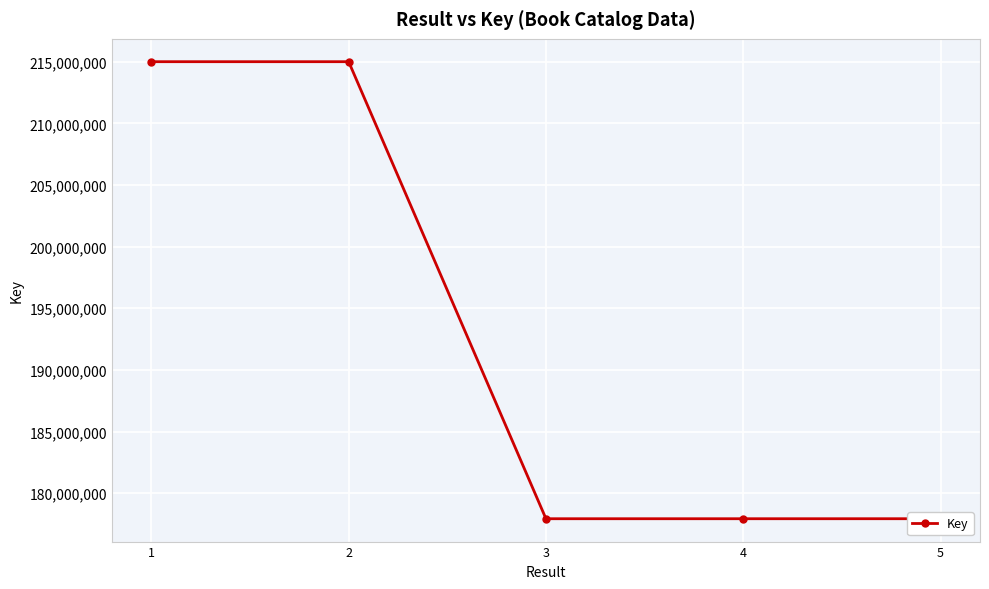

What is the ratio of the value at 2 to the value at 3?

1.2